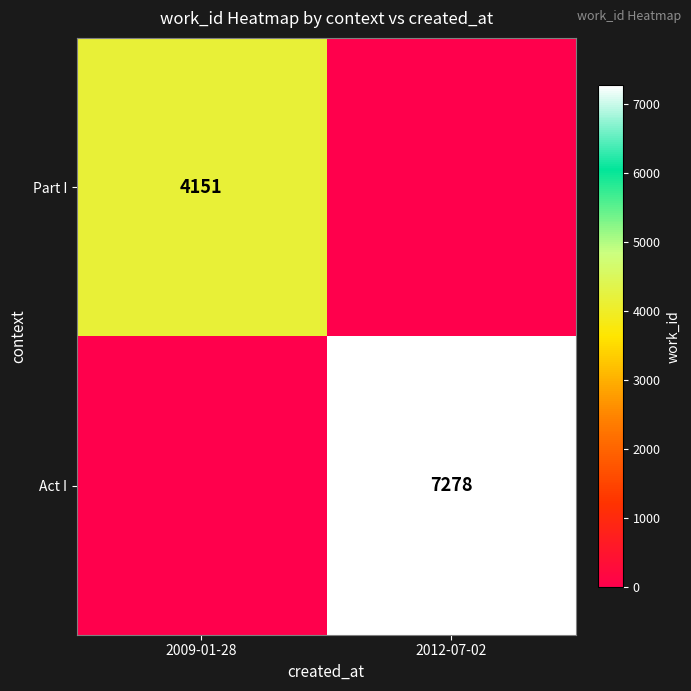

The value of Act I at 2012-07-02 is 7278. True or false?

True